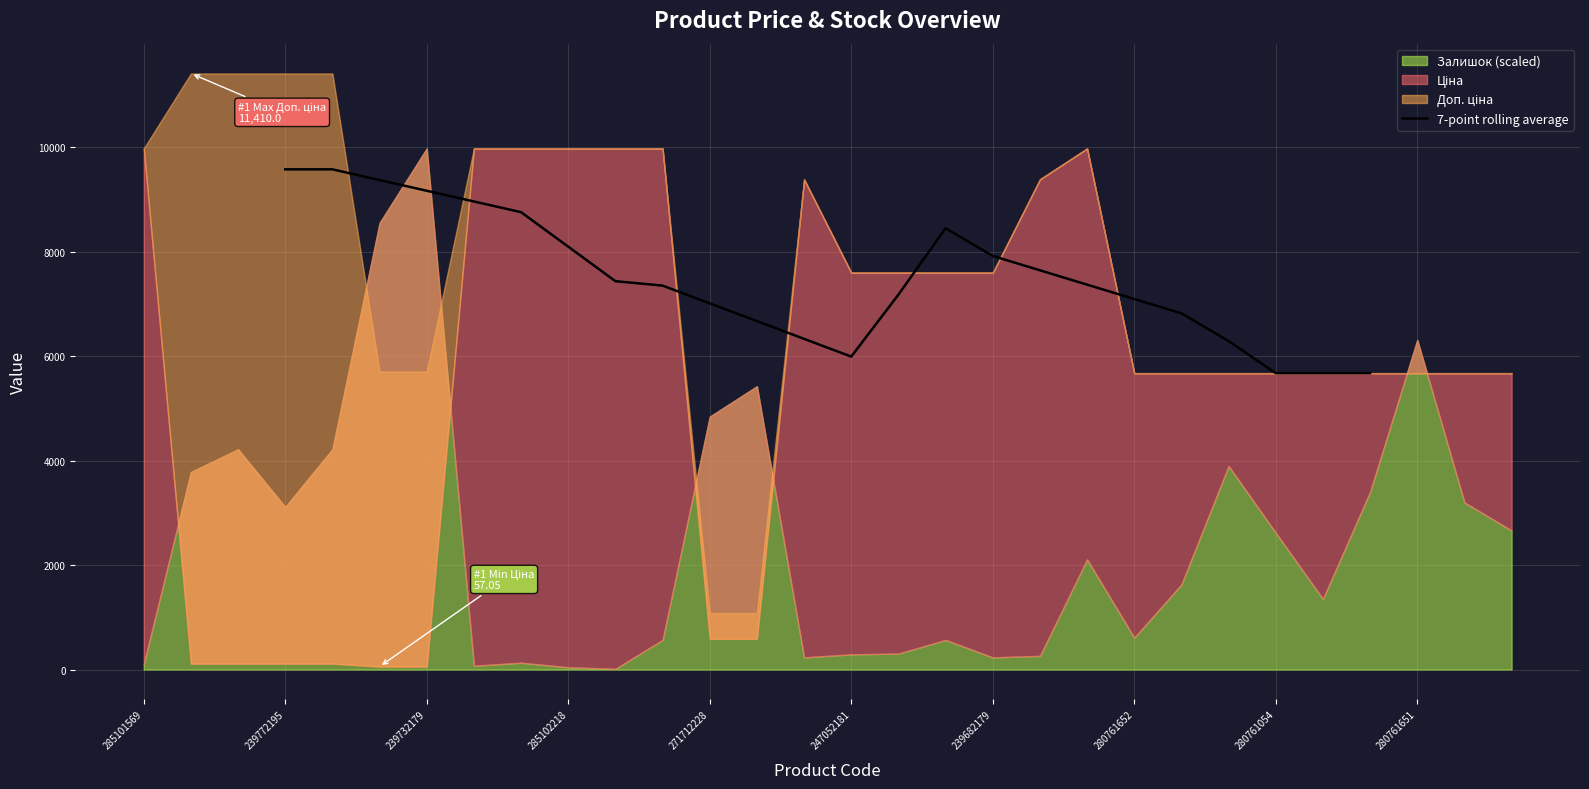

What is the value of the 17th point from the left?

7642.3